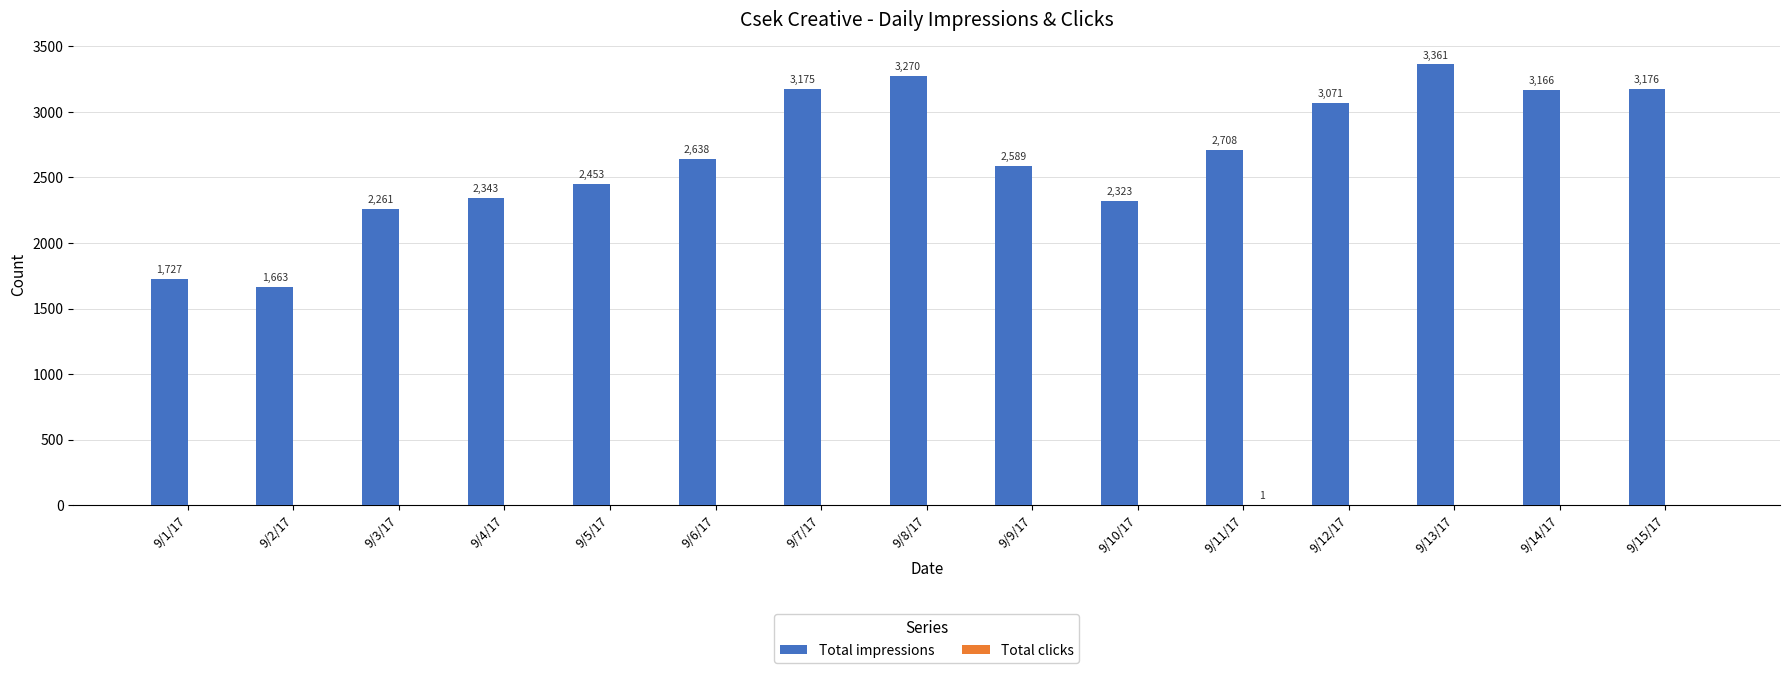

What is the sum of all Total impressions values?

39924